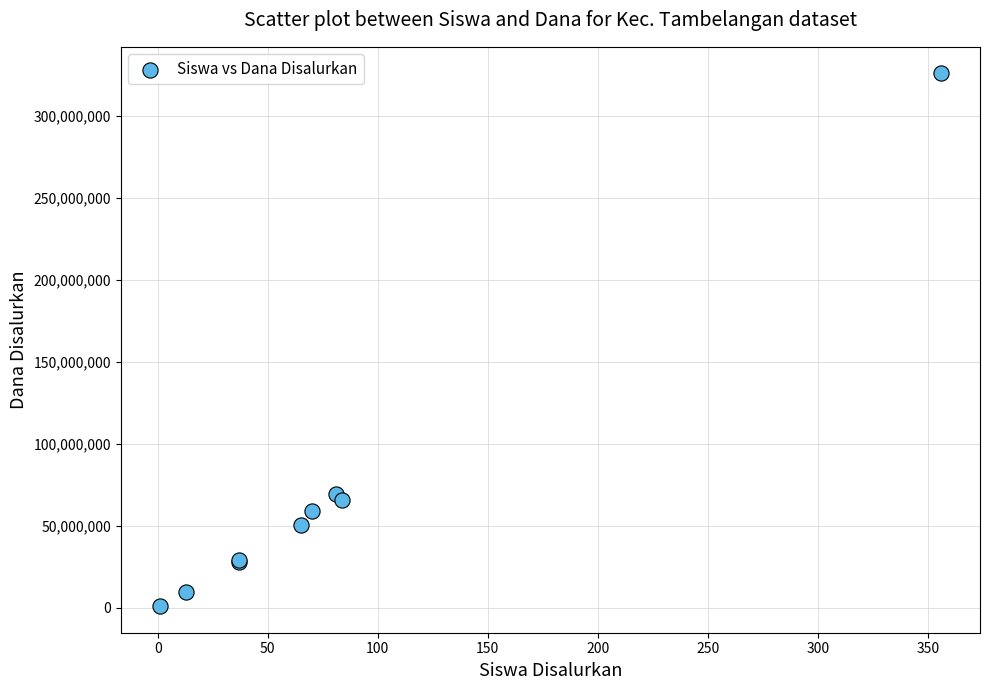

What Y value in the scatter plot is closest to 163500000?

69500000